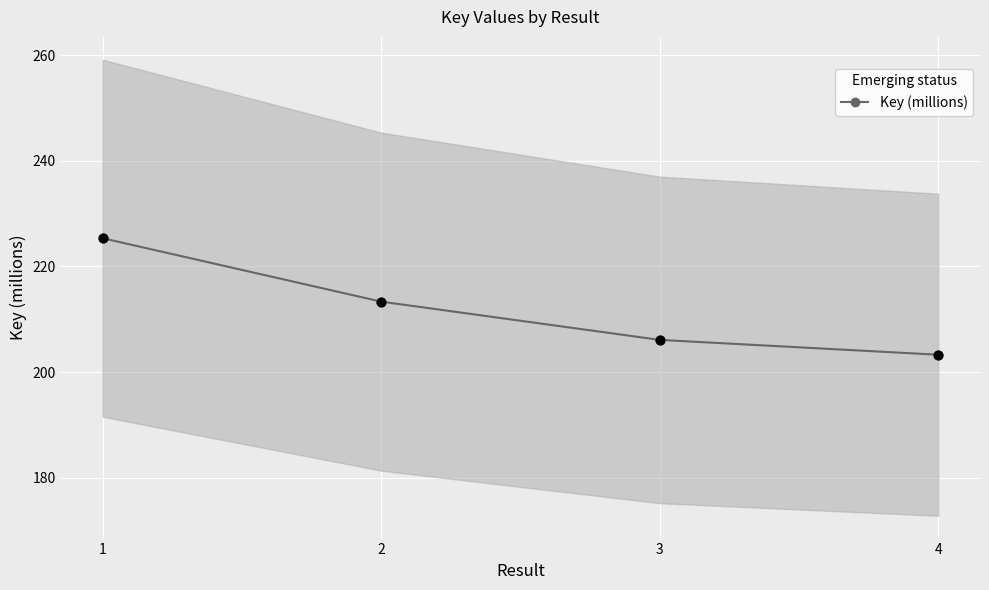

What is the change in value from 1 to 3?

-19.2